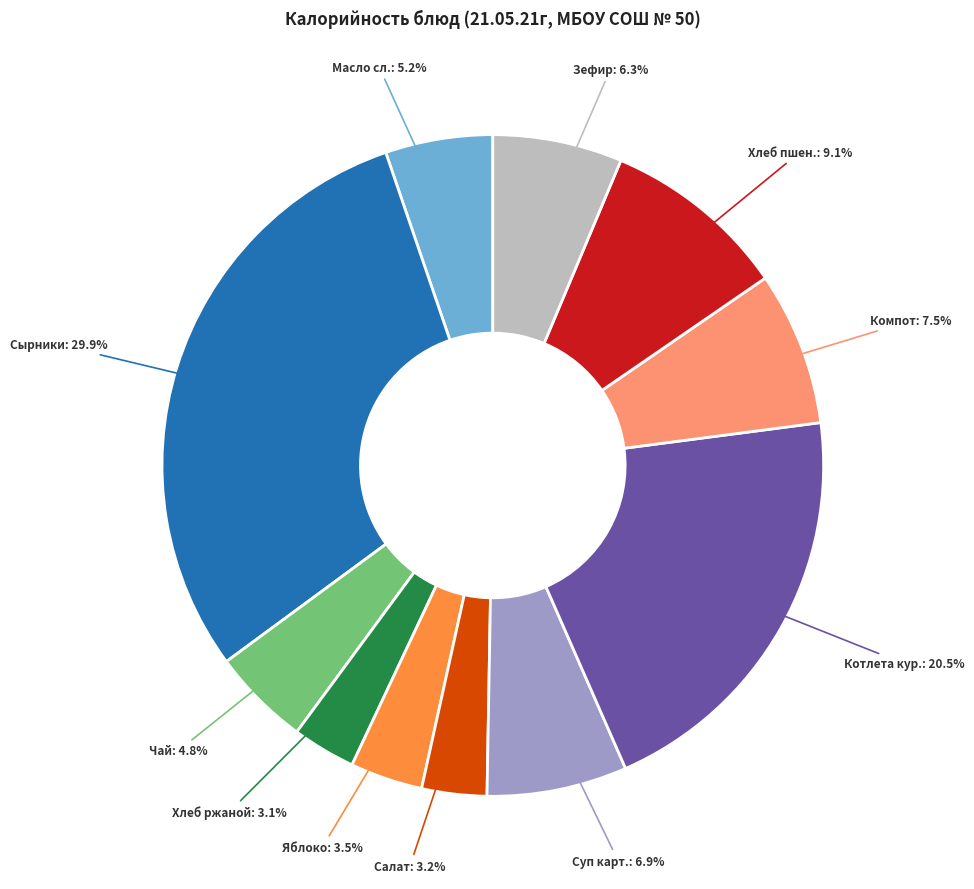

Does any single category account for the majority?

No